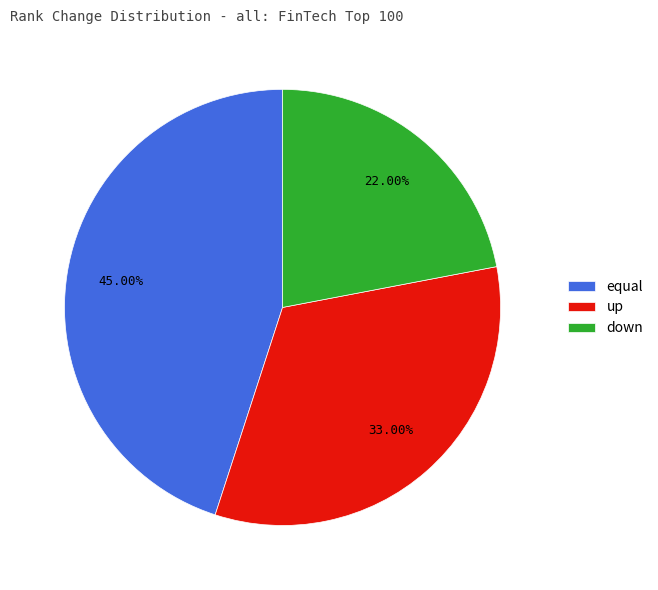

Is it true that down is 16% of the pie?

False